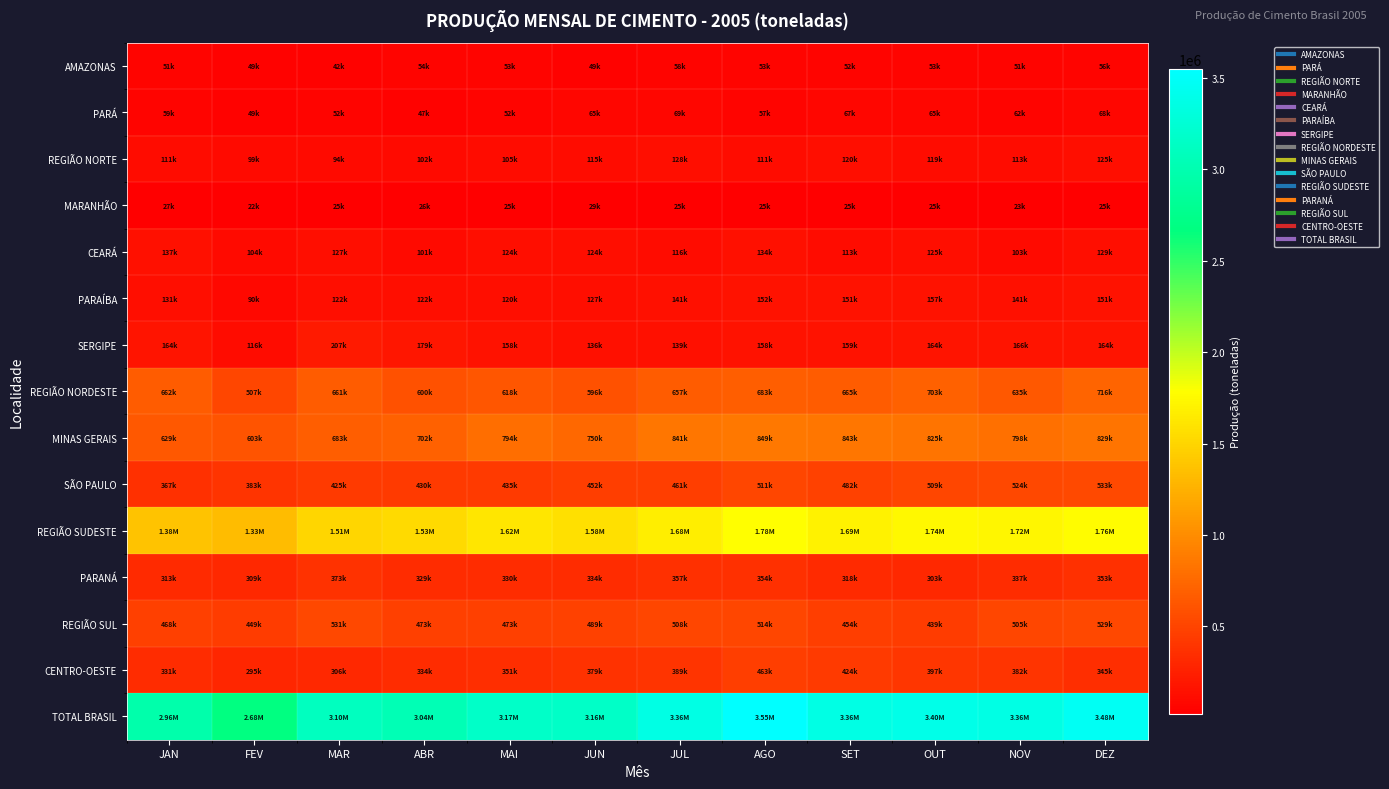

What is the smallest value displayed?

22807